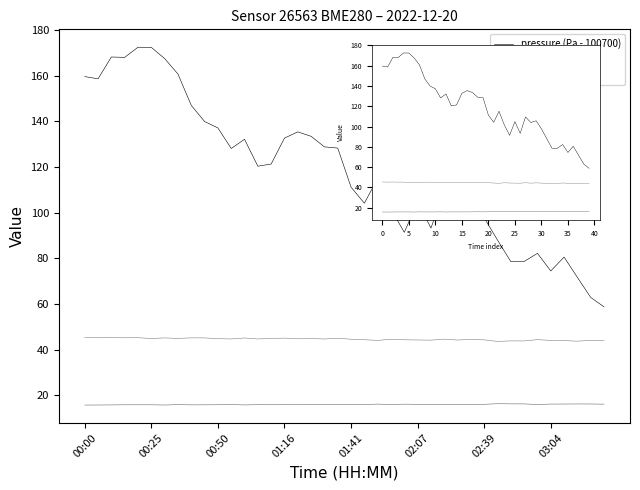

How many interior local valleys does the temperature (°C) series have?

11